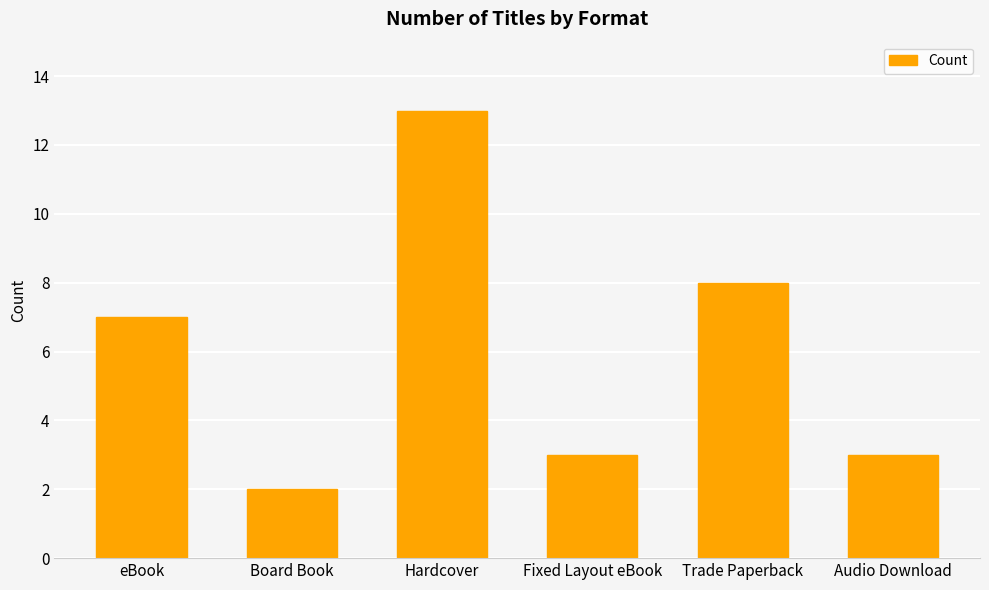

How many bars are there in total?

6